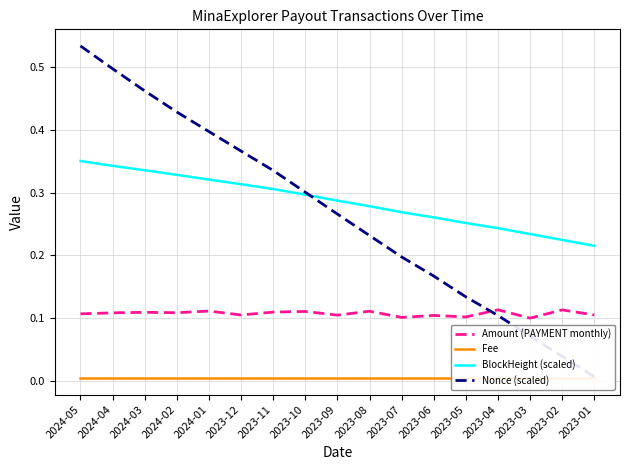

What is the difference between the maximum and minimum values in the BlockHeight (scaled) series?

0.1